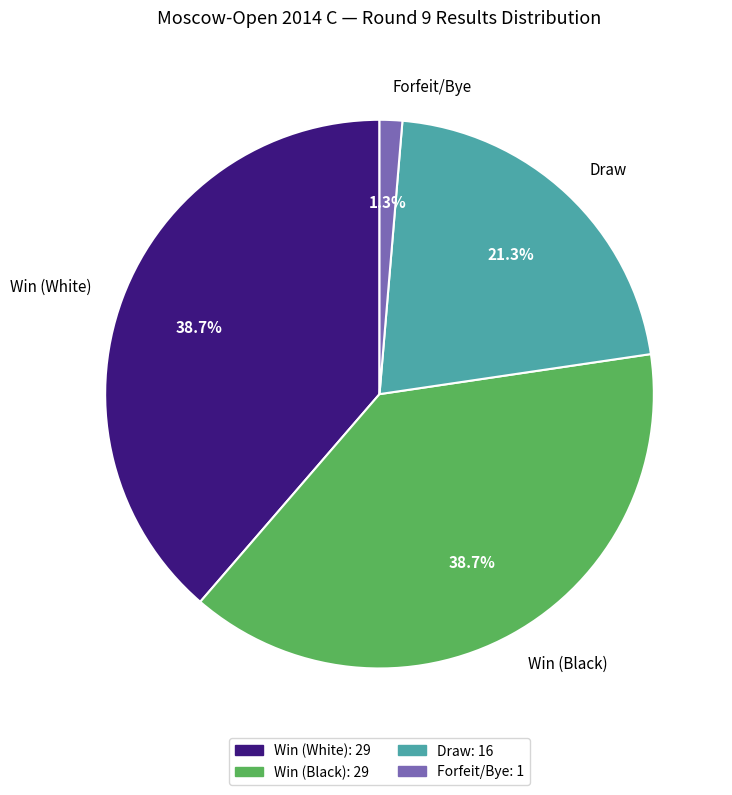

Which category has the smallest portion of the pie?

Forfeit/Bye